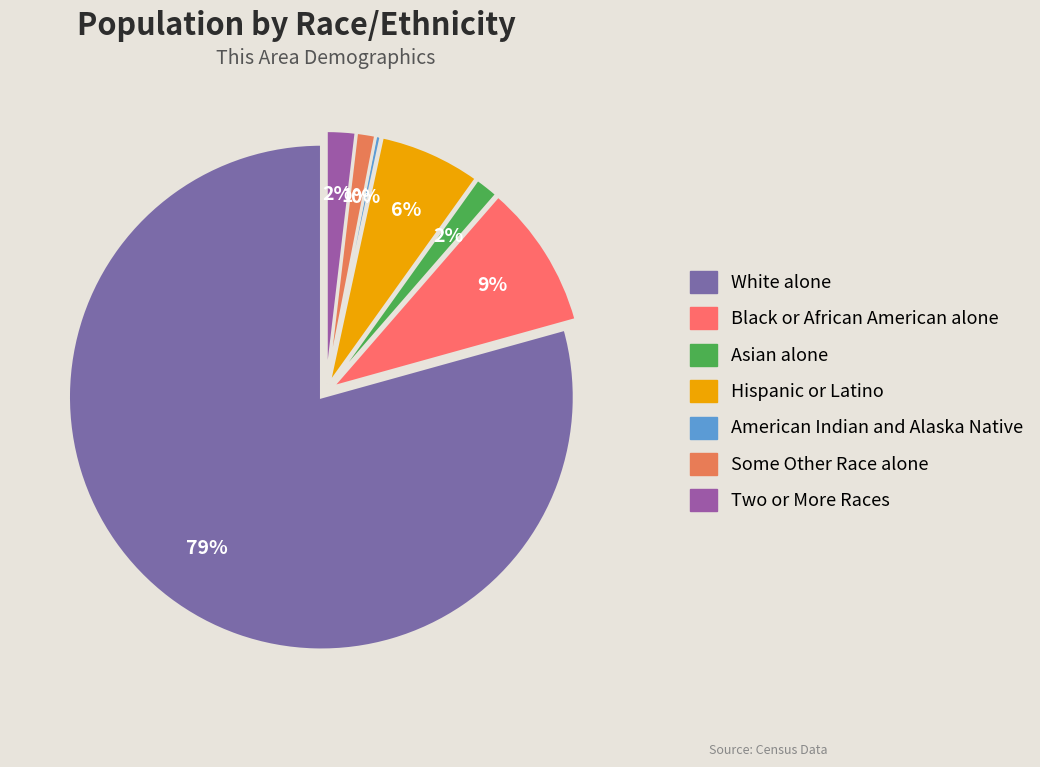

Which slice is the smallest?

American Indian and Alaska Native